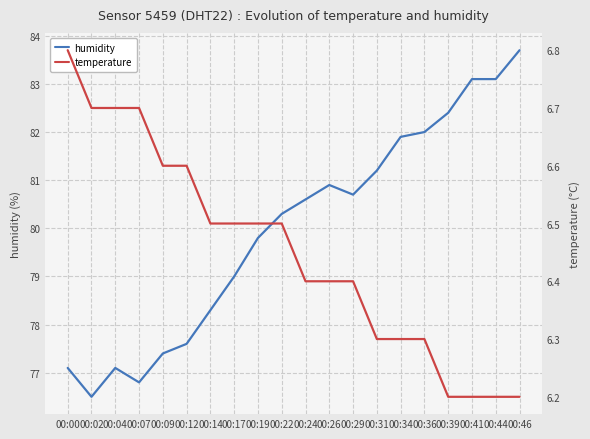

List the labels in order of humidity value, smallest first.

00:02, 00:07, 00:00, 00:04, 00:09, 00:12, 00:14, 00:17, 00:19, 00:22, 00:24, 00:29, 00:26, 00:31, 00:34, 00:36, 00:39, 00:41, 00:44, 00:46